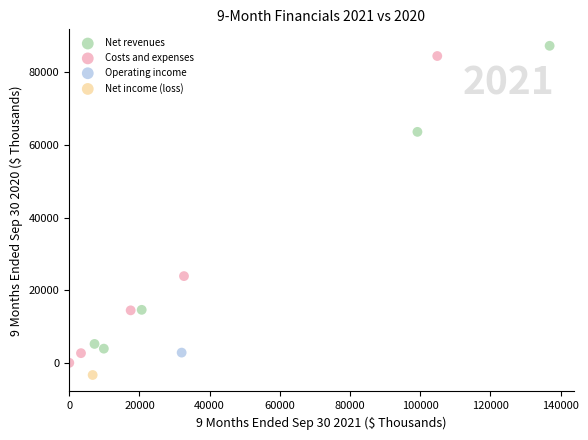

Which series reaches the minimum Y coordinate?

Net income (loss)